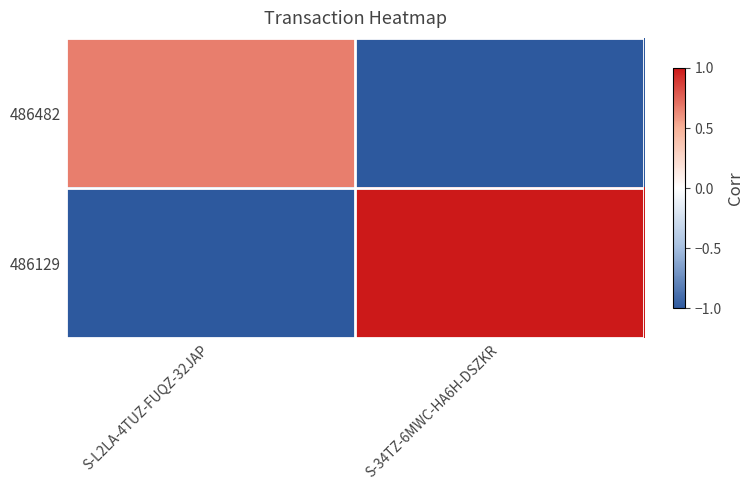

Count the number of data series in this chart.

2